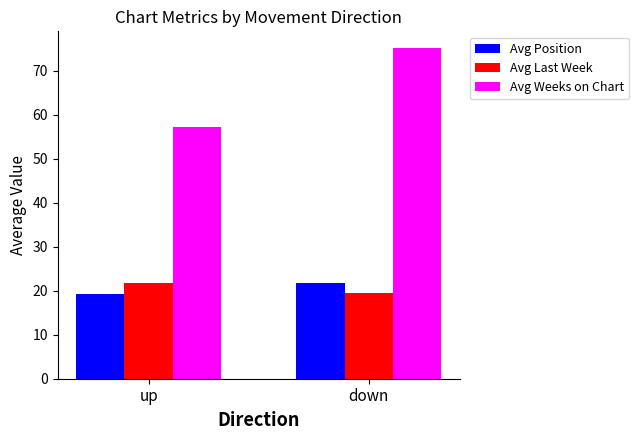

Read the Avg Position value at down.

21.7